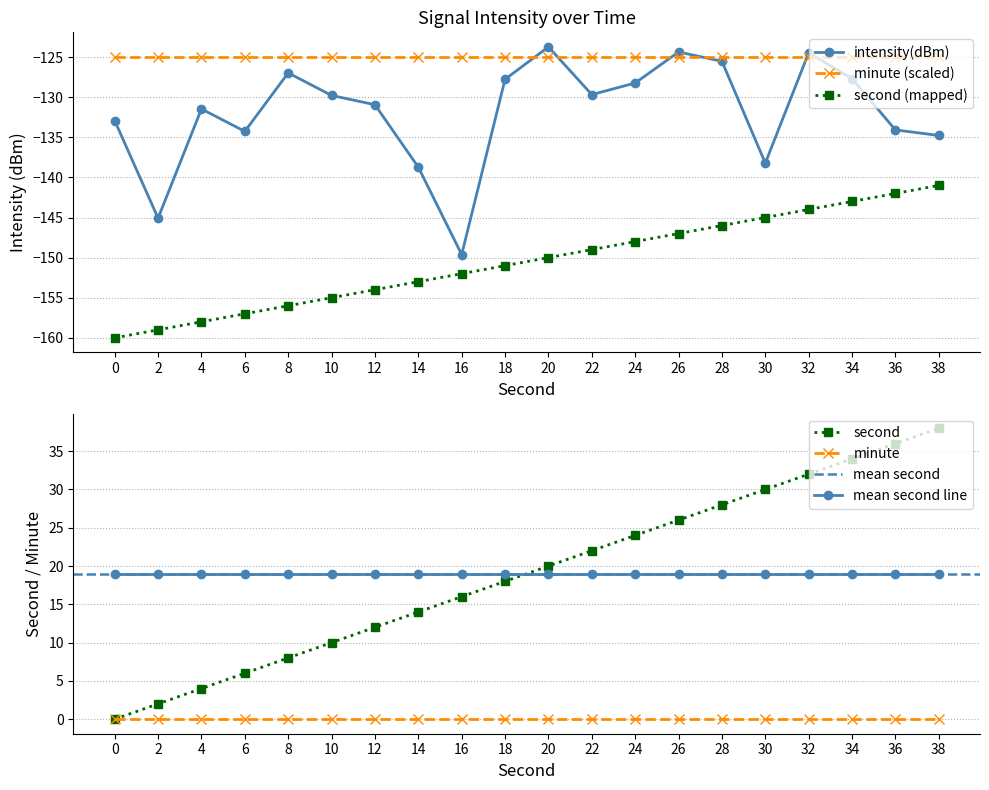

What is the lowest value of the second (mapped) series?

-160.0